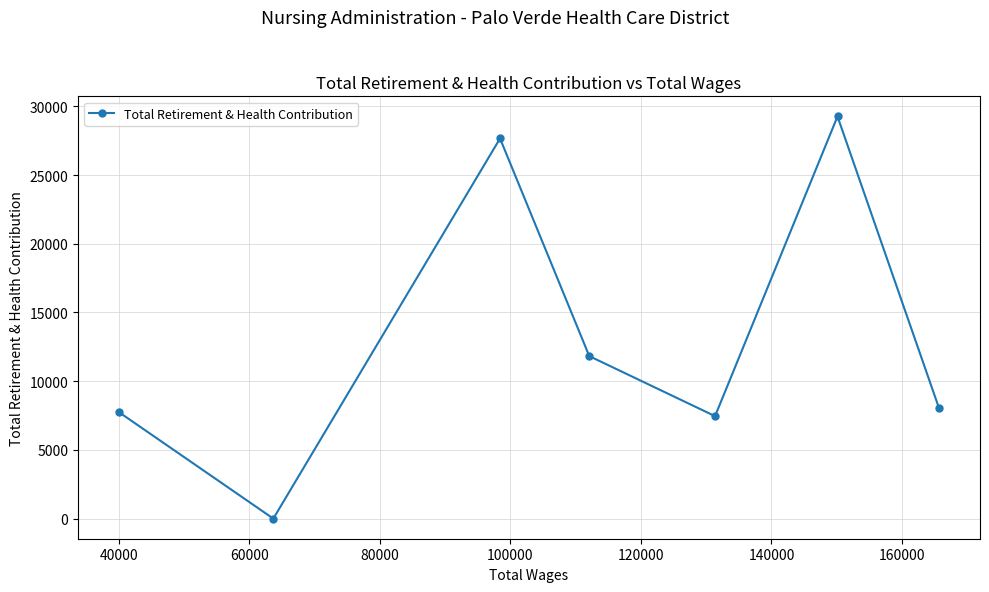

What is the difference between the maximum and minimum values?

29266